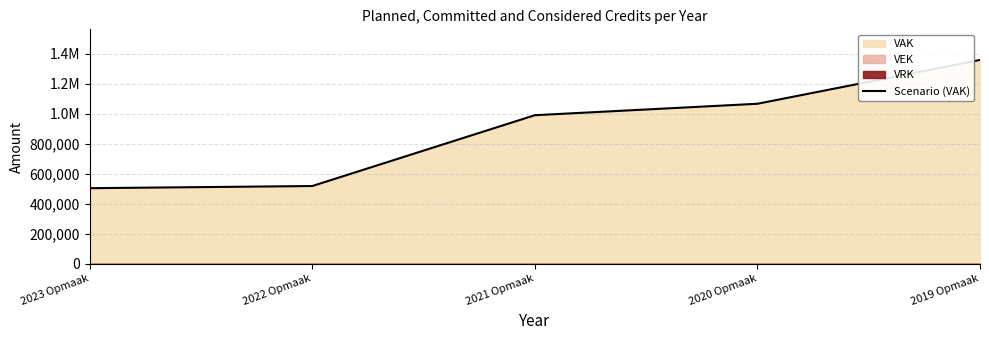

The value at 2020 Opmaak is 1796064. True or false?

False